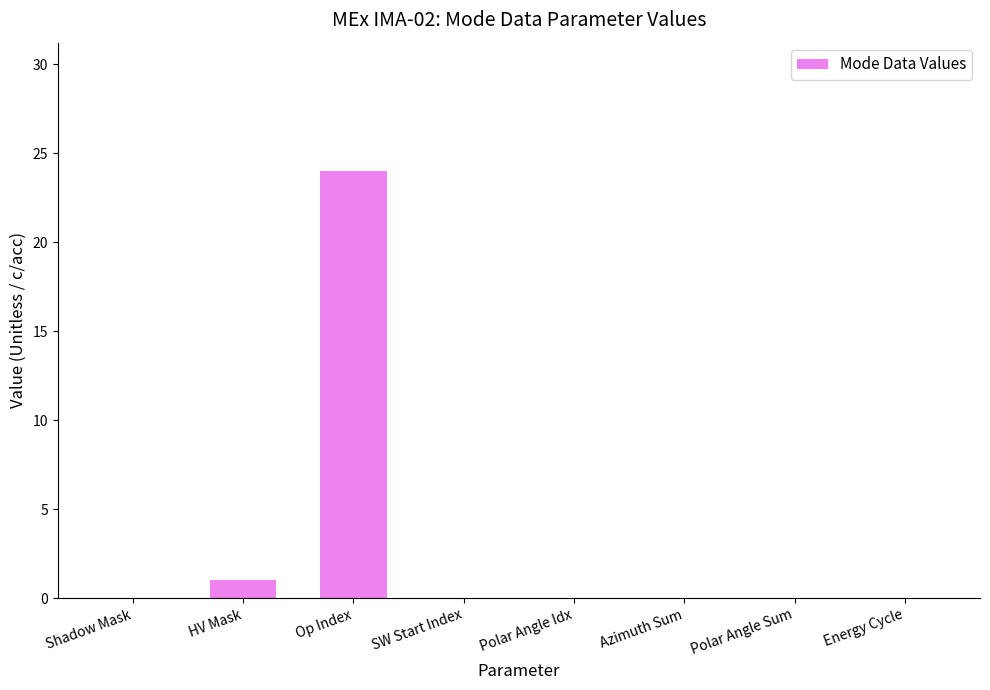

What is the greatest value displayed?

24